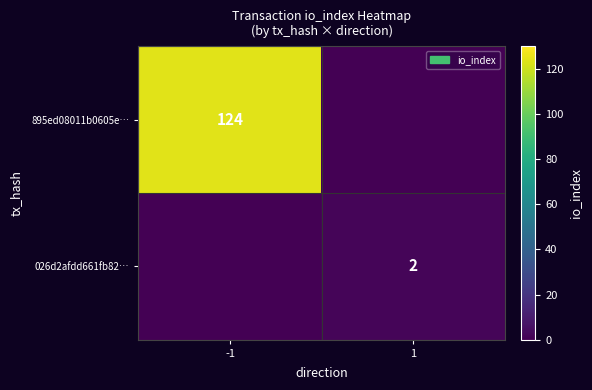

Is the value of 895ed08011b0605e… at -1 greater than the value of 026d2afdd661fb82… at 1?

Yes